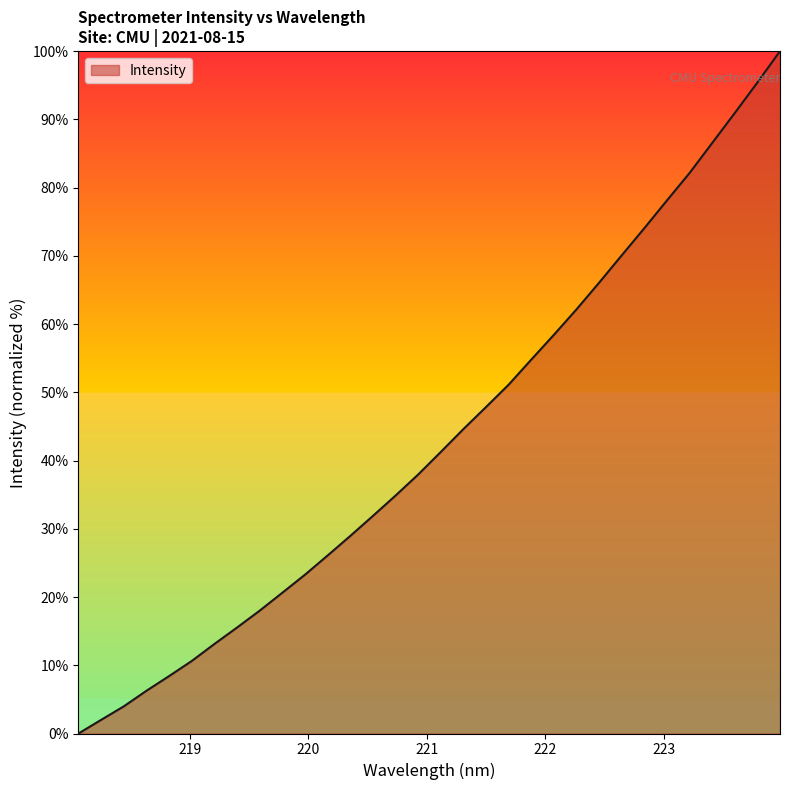

What is the maximum value shown in the chart?

100.0